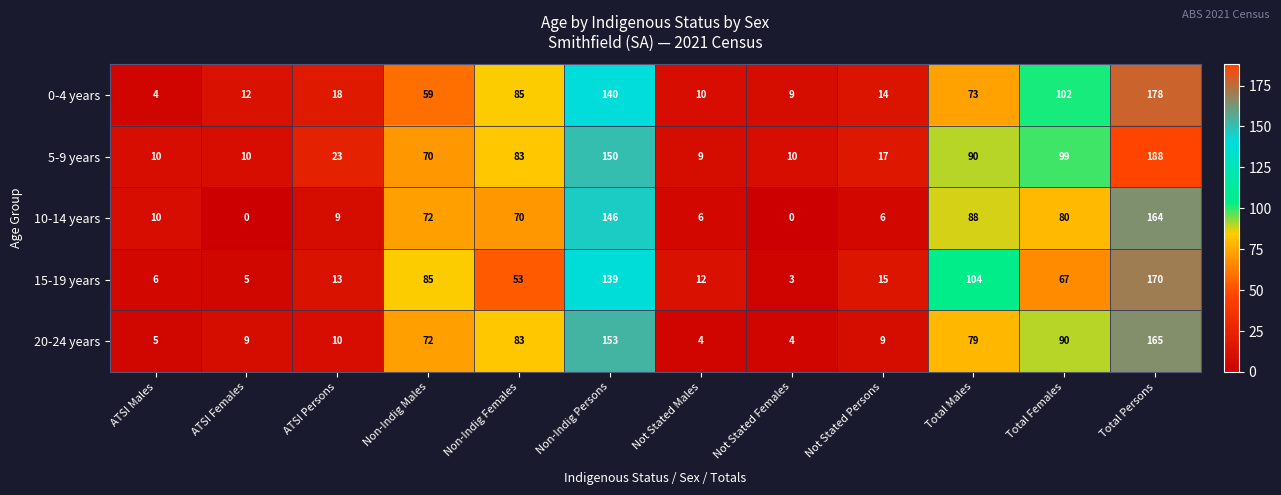

What is the sum of the 10-14 years values at ATSI Males and Total Persons?

174